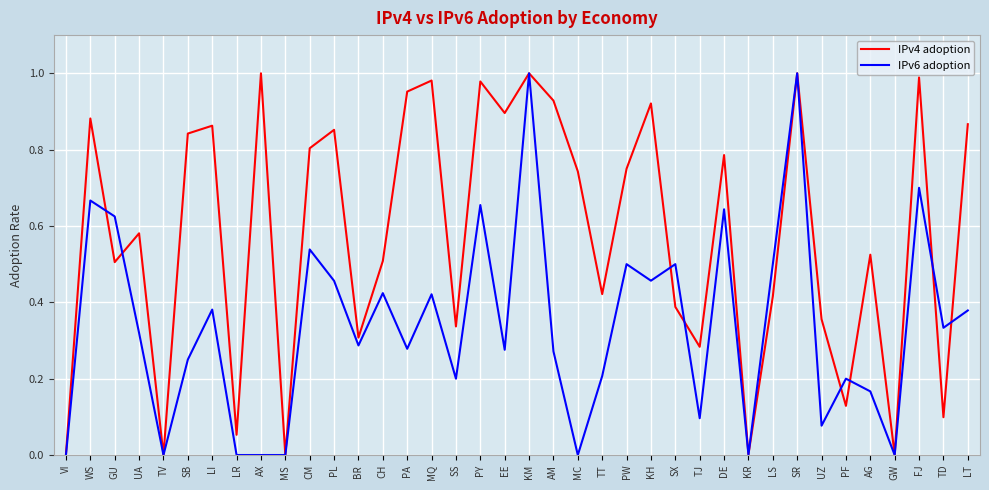

What position from the right is PL?

27